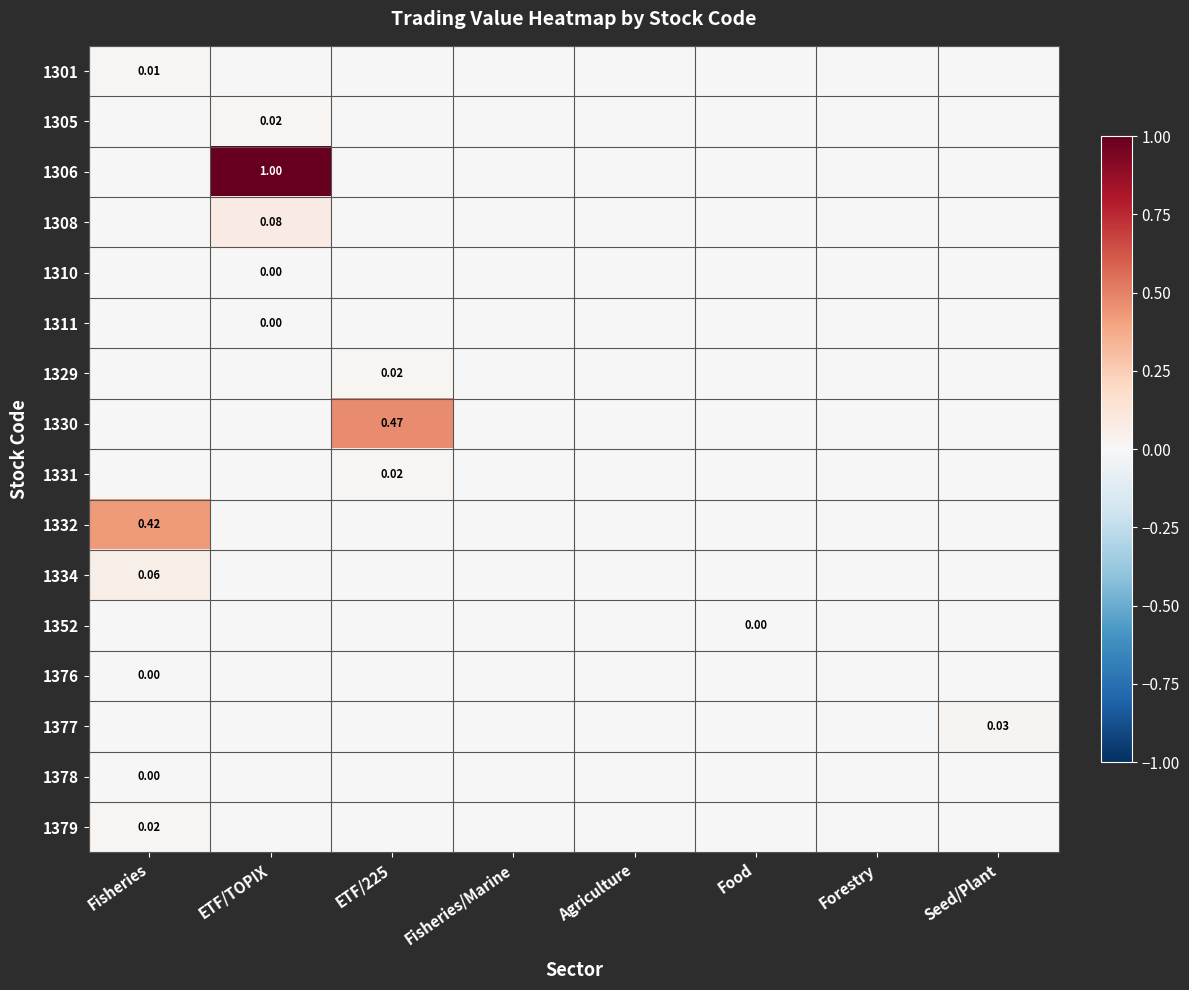

Which series has the largest range (max minus min)?

1306